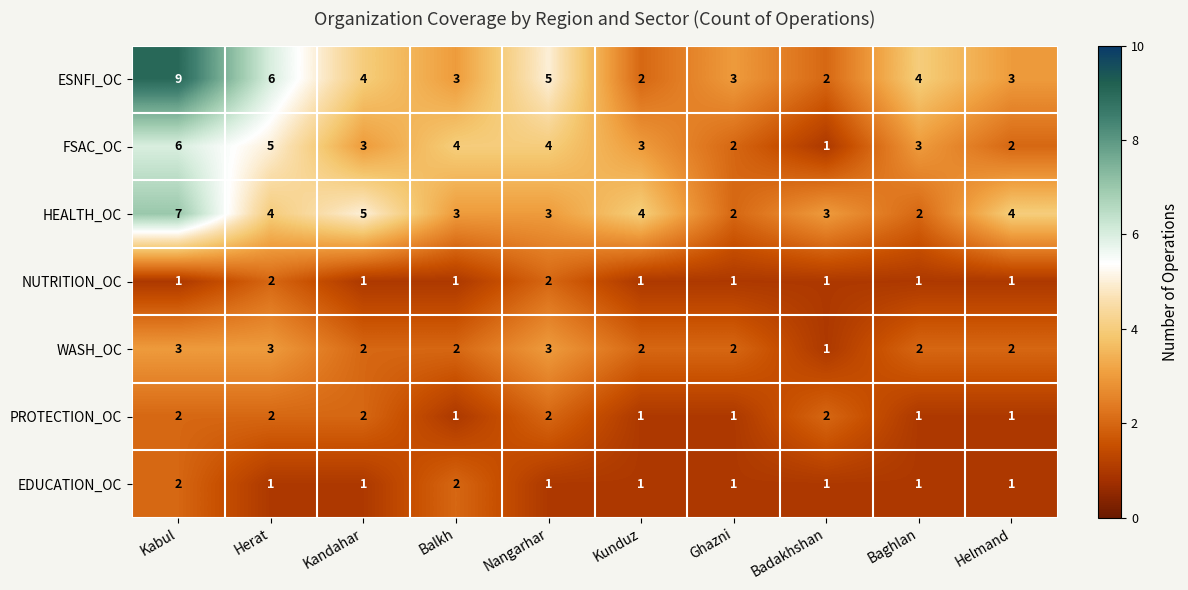

What is the maximum value for WASH_OC?

3